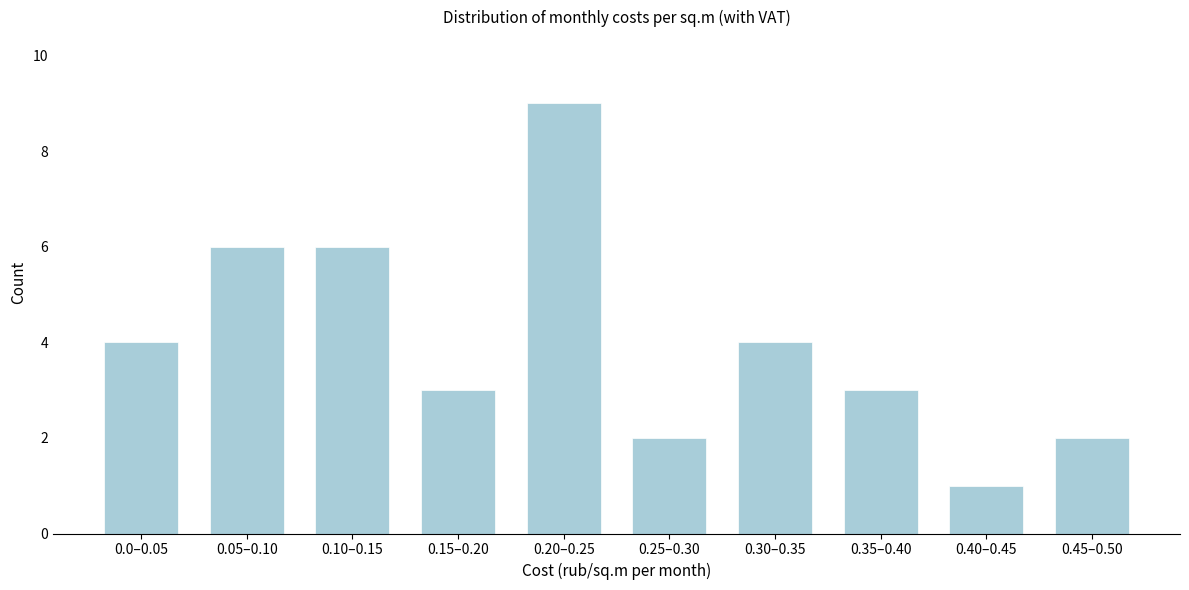

Reading right to left, transcribe all the data shown in this chart.

0.45–0.50=2	0.40–0.45=1	0.35–0.40=3	0.30–0.35=4	0.25–0.30=2	0.20–0.25=9	0.15–0.20=3	0.10–0.15=6	0.05–0.10=6	0.0–0.05=4